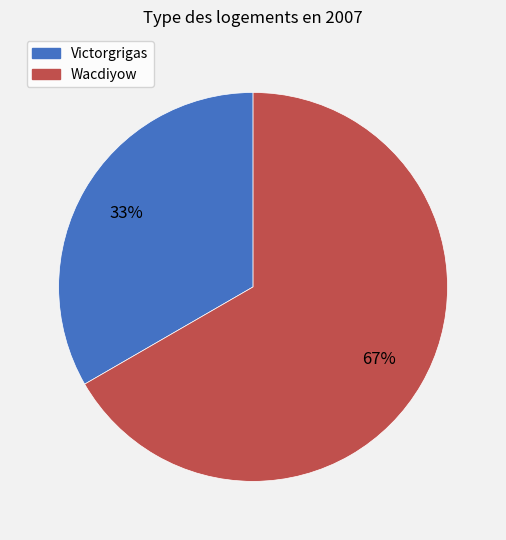

What is the largest slice in the pie chart?

Wacdiyow